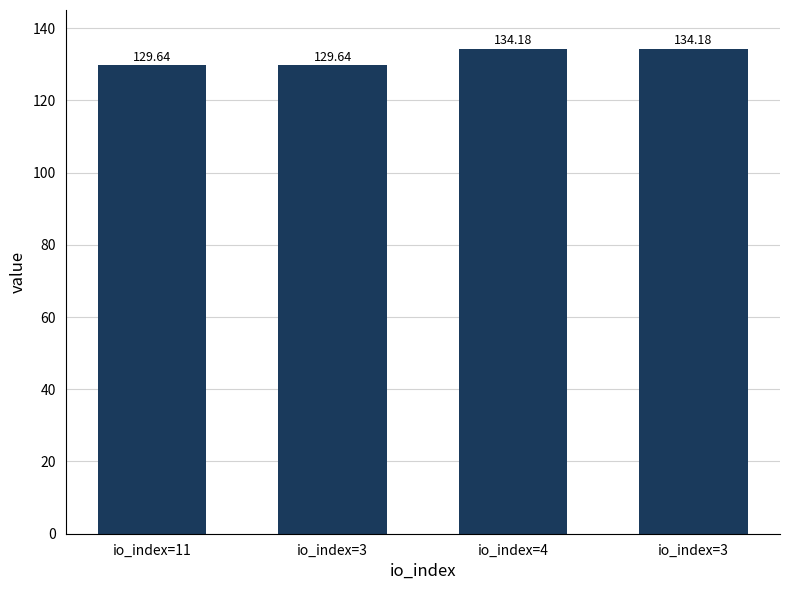

What is the value of the 3rd bar from the left?

134.2